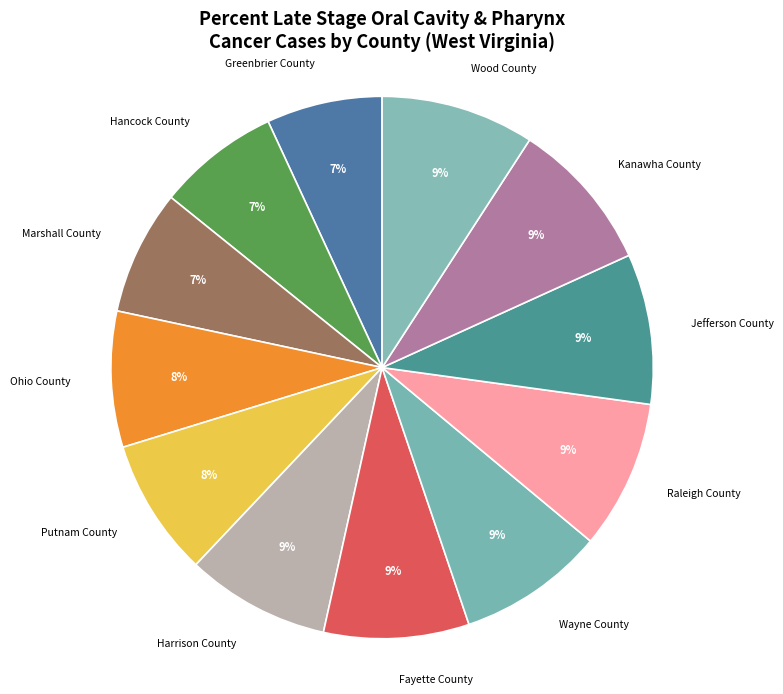

The Ohio County slice represents 8% of the pie. True or false?

True